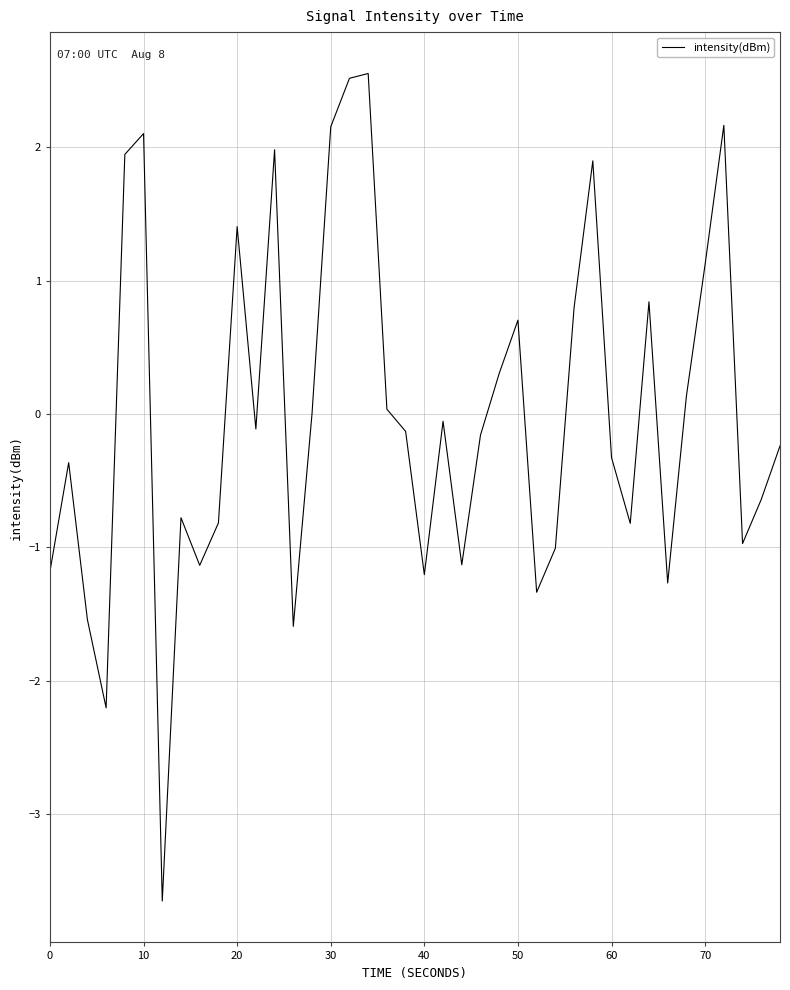

What is the difference between the maximum and minimum values?

6.2